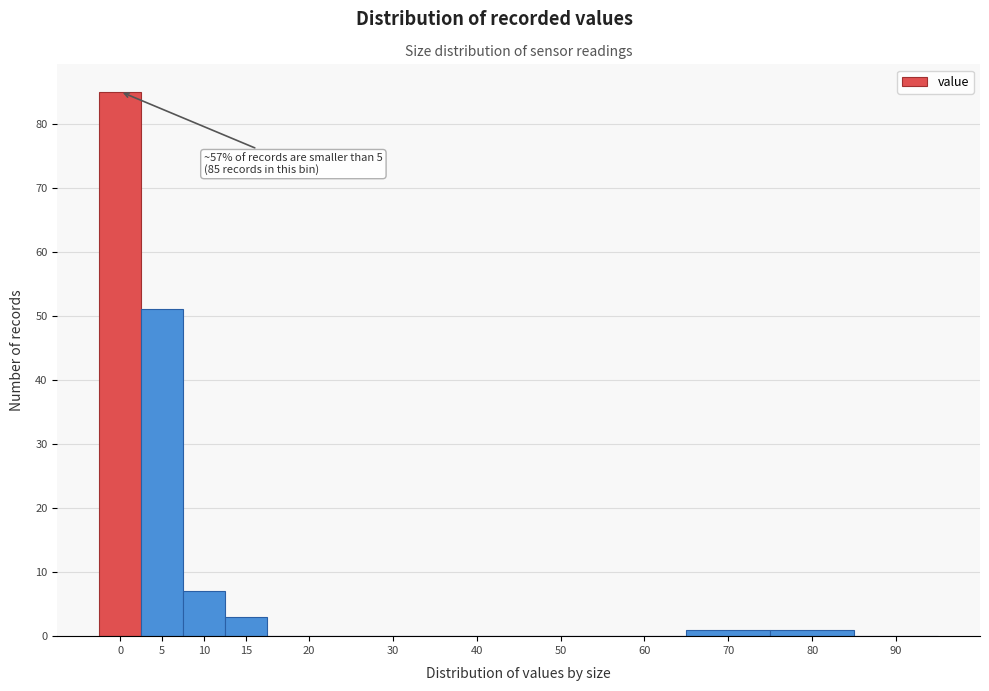

Reading left to right, extract all data points from this chart.

0=85	5=51	10=7	15=3	20=0	30=0	40=0	50=0	60=0	70=1	80=1	90=0